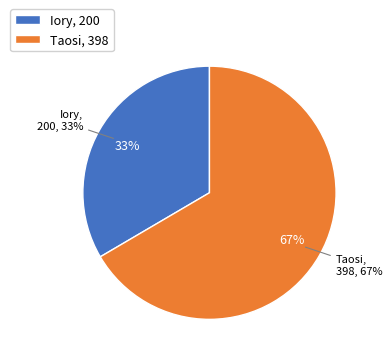

To the nearest percent, what is the difference between the Taosi and Iory slice percentages?

33%